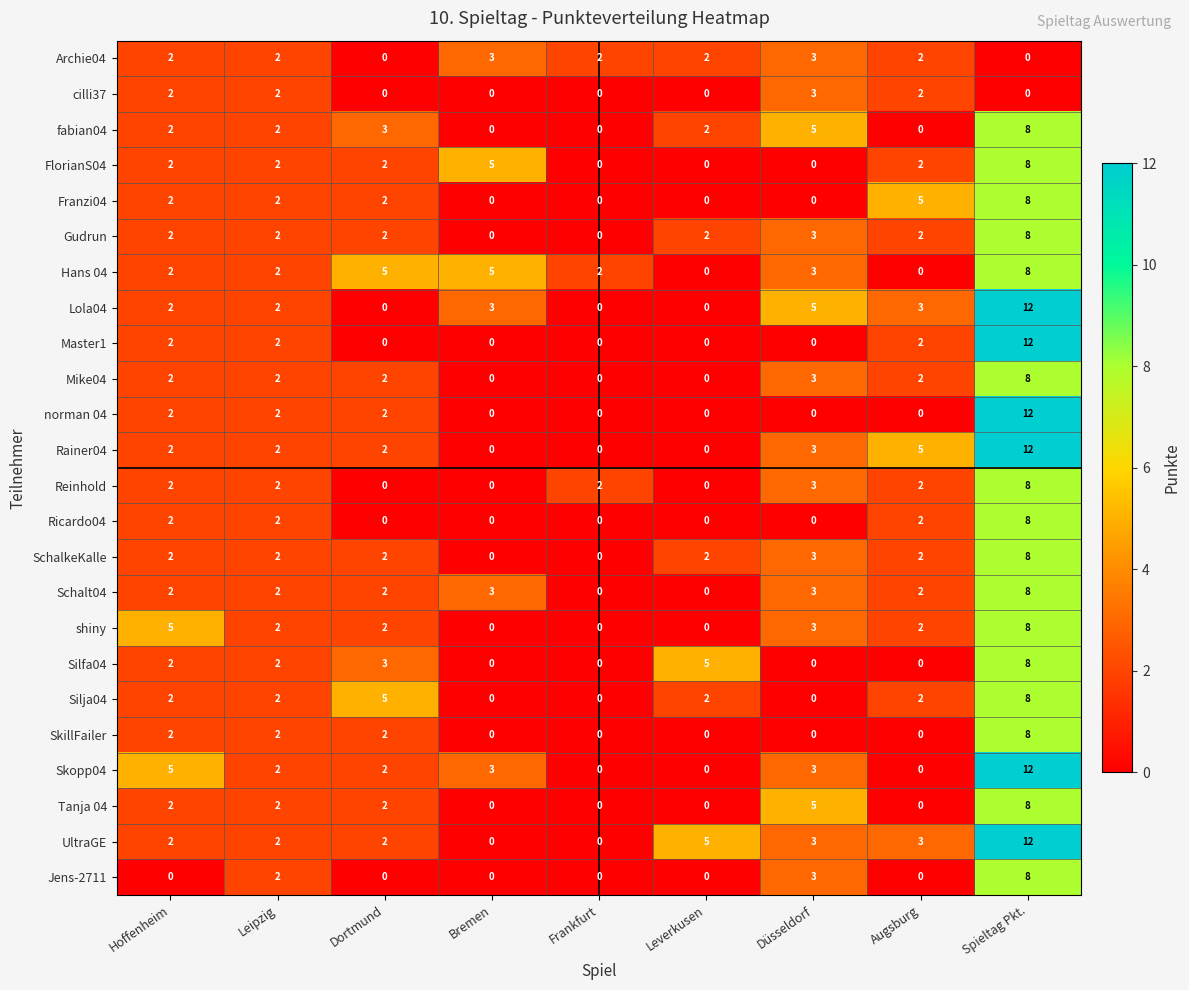

True or false: SchalkeKalle has a value of 2 at Hoffenheim.

True